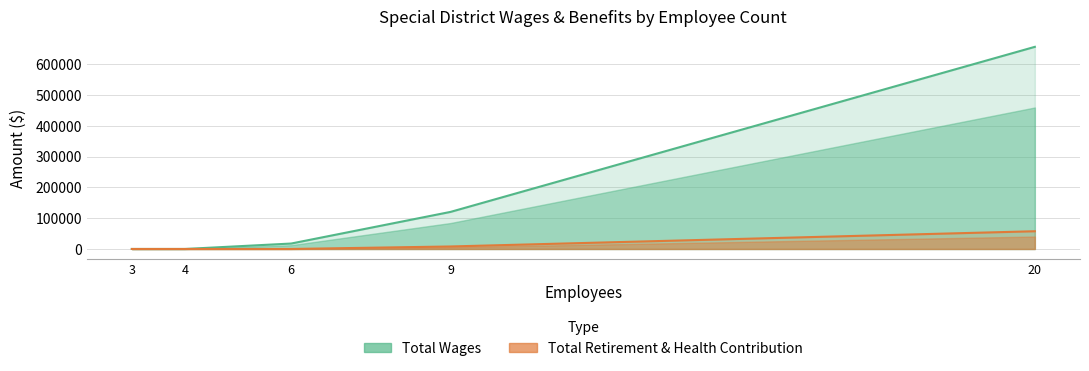

How many series are shown in this chart?

2